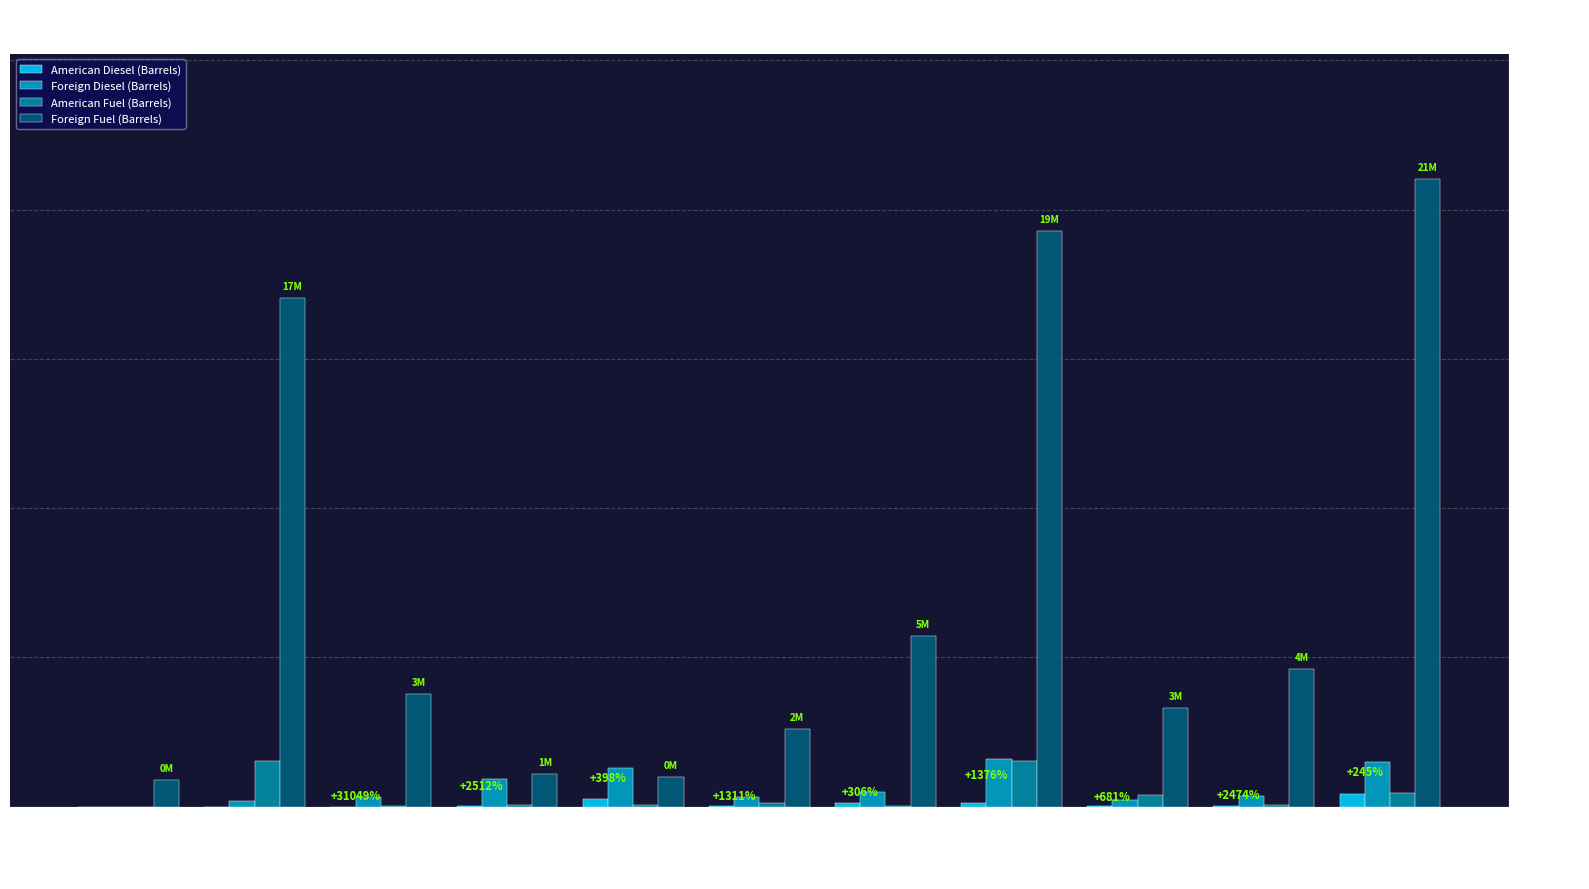

True or false: Foreign Diesel (Barrels) has a value of 374031 at Seattle, WA.

True